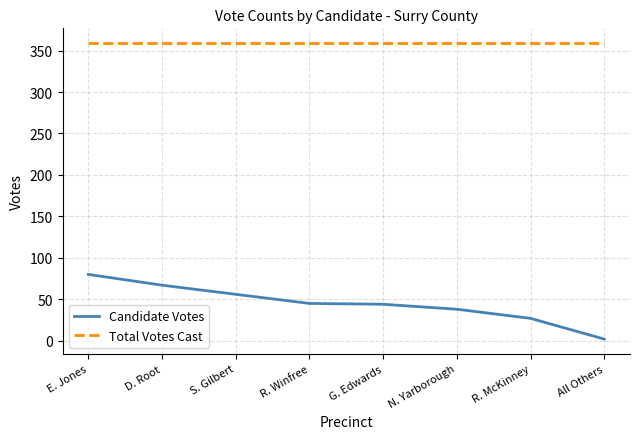

What is the minimum value for Total Votes Cast?

359